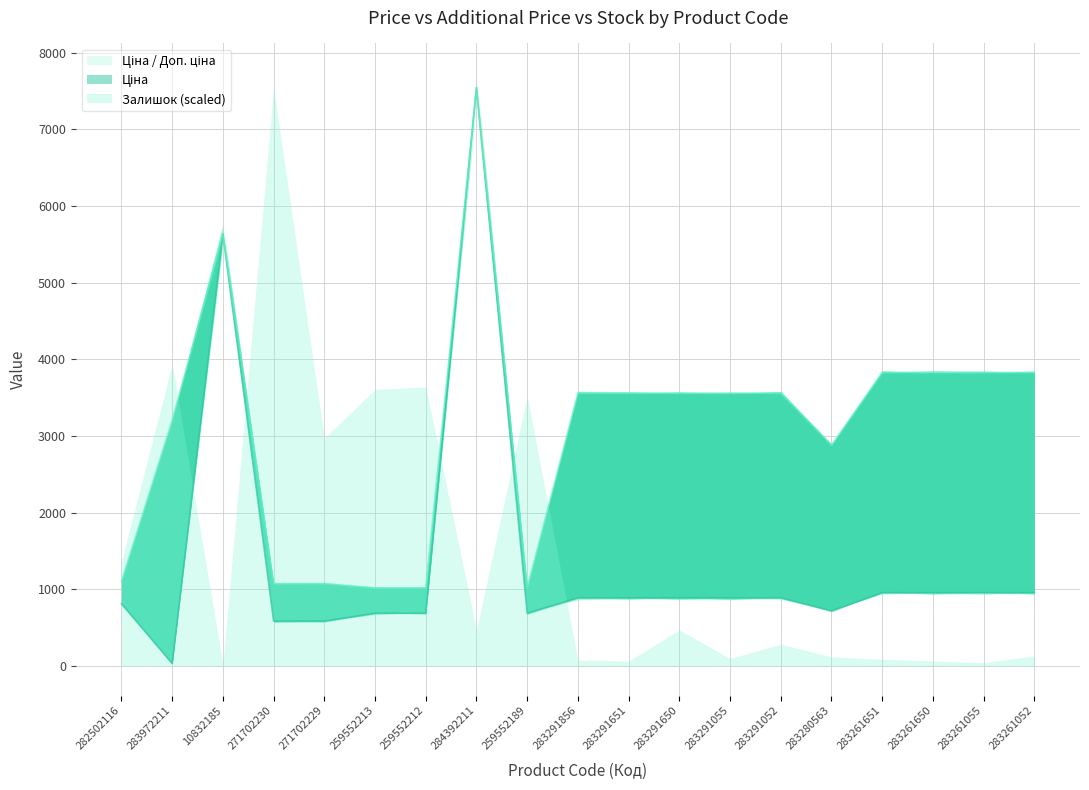

True or false: Доп. ціна has more than 1 interior local peaks.

True